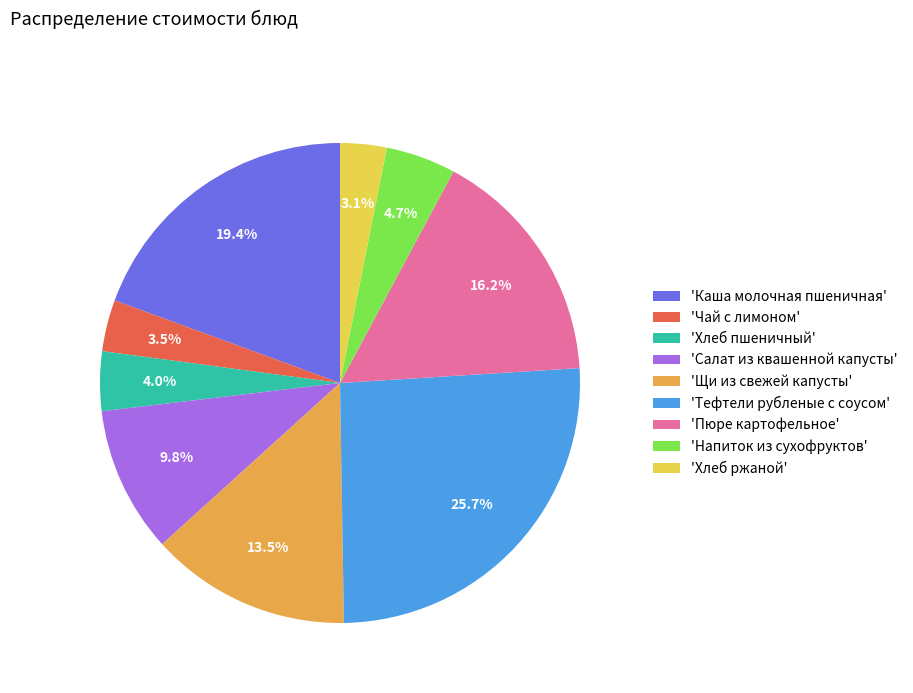

What is the ratio of the value at 'Чай с лимоном' to the value at 'Хлеб ржаной'?

1.1